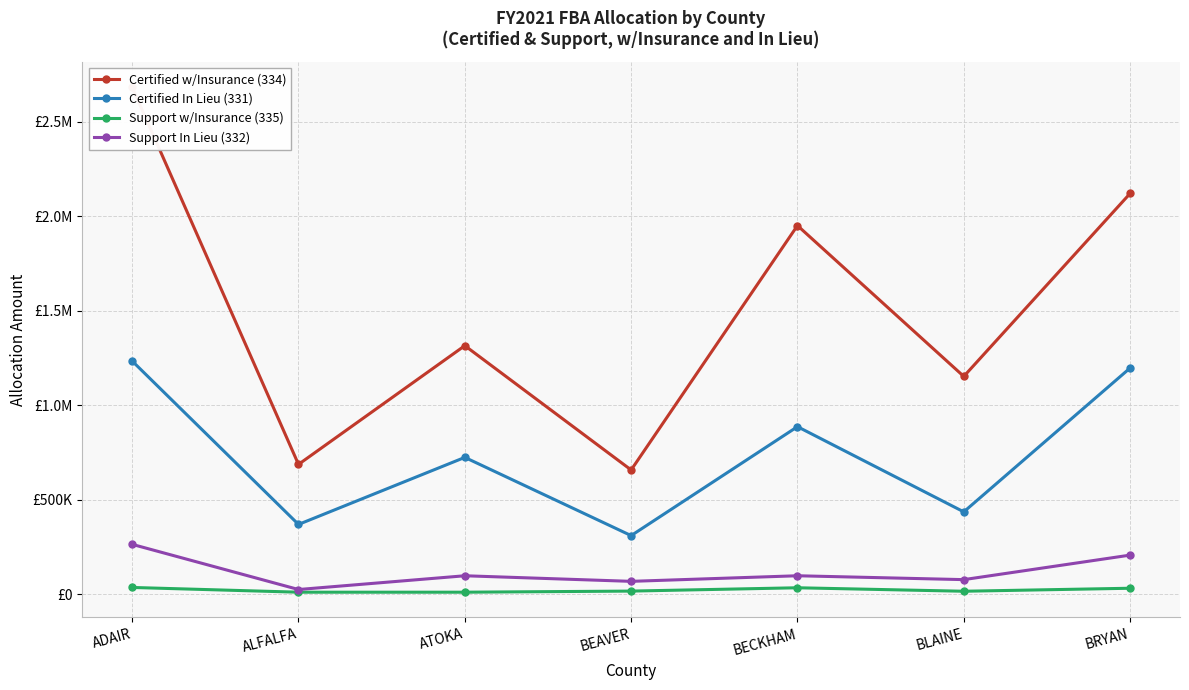

What are all the series names shown in the legend?

Certified w/Insurance (334), Certified In Lieu (331), Support w/Insurance (335), Support In Lieu (332)